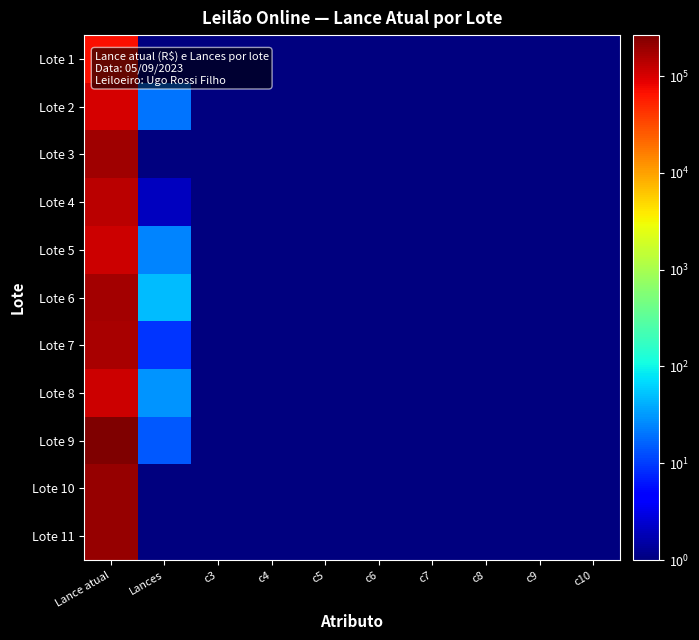

Rank the series by their maximum value, from highest to lowest.

Lote 9, Lote 10, Lote 11, Lote 3, Lote 6, Lote 7, Lote 4, Lote 8, Lote 5, Lote 2, Lote 1